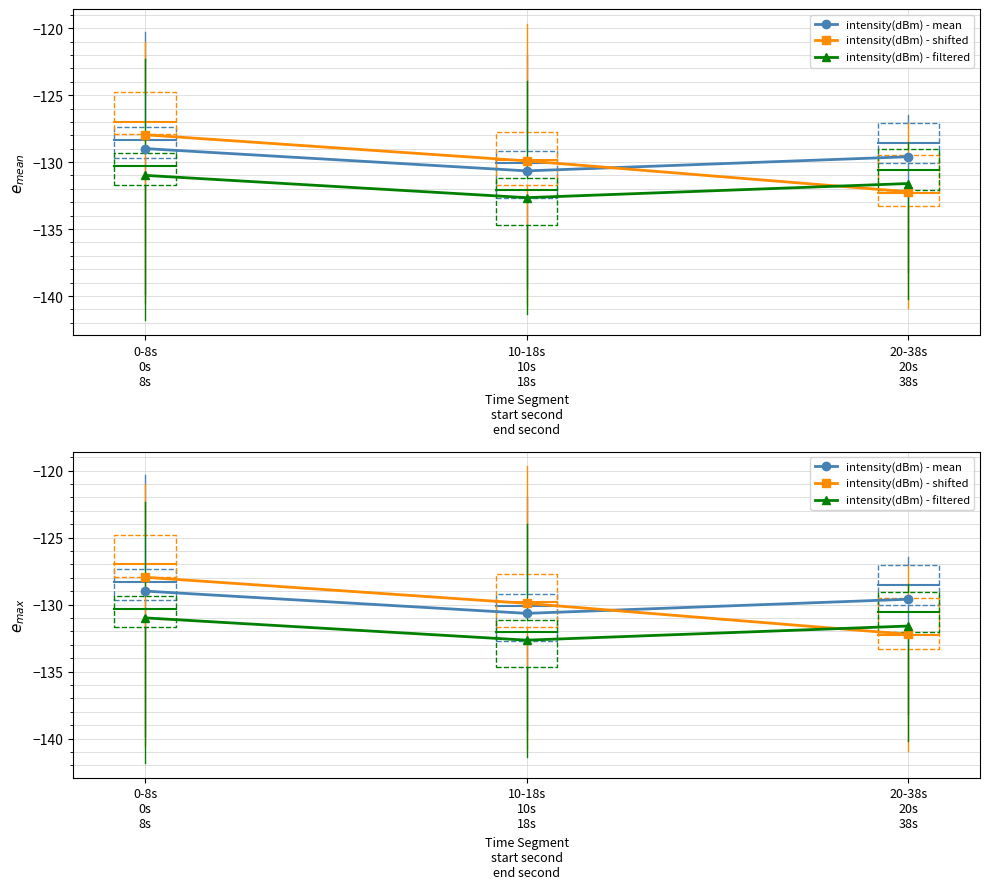

What is the maximum value shown in the chart?

-128.0